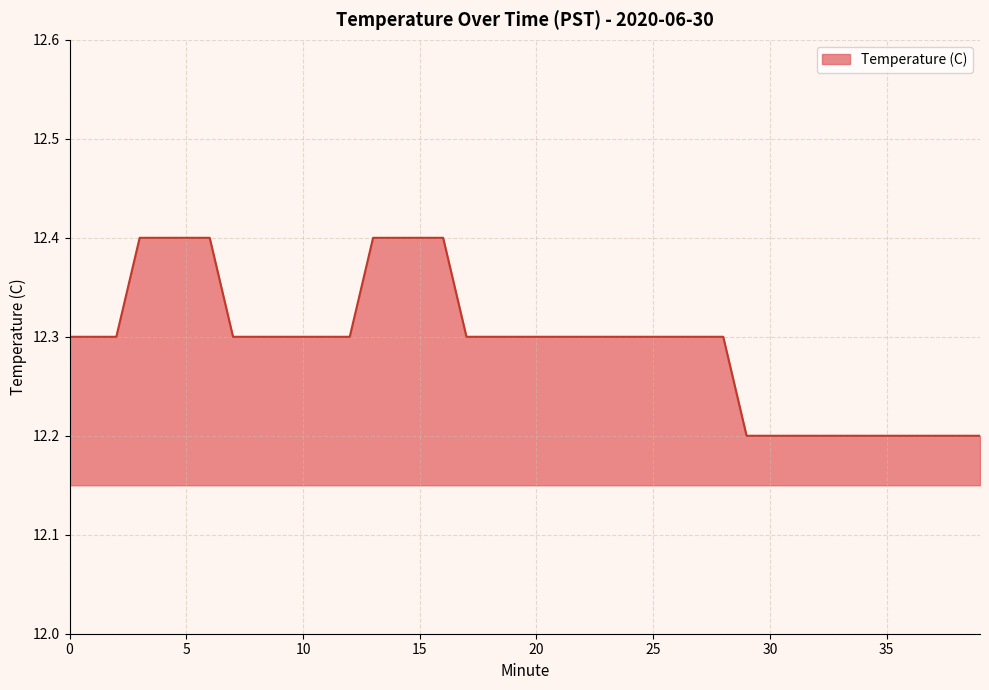

What is the maximum value shown in the chart?

12.4